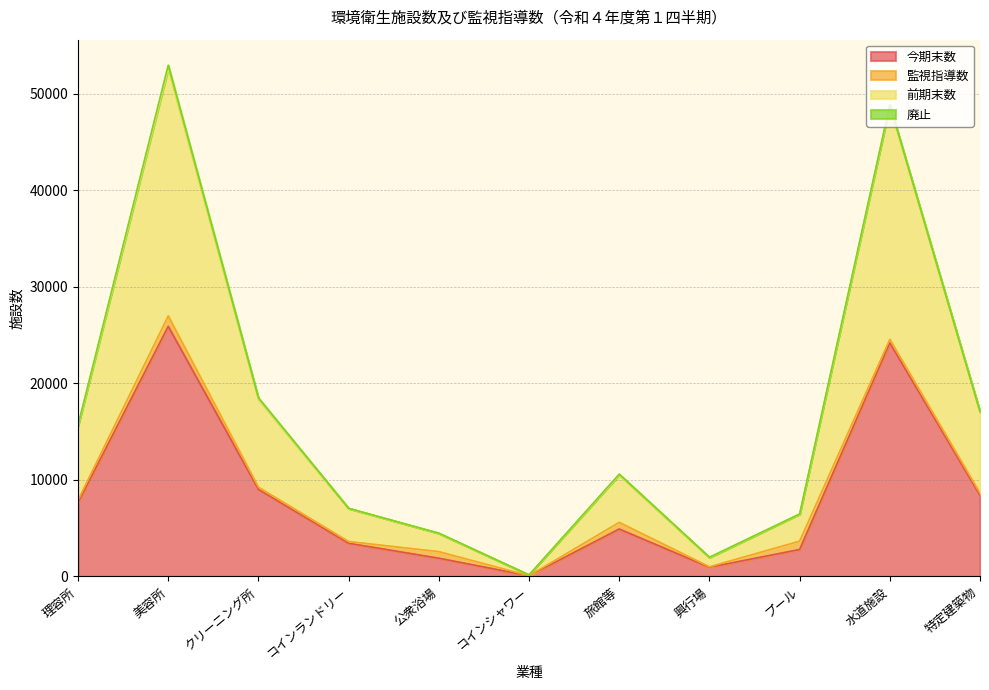

What is the difference between the maximum and minimum values in the 今期末数 series?

25823